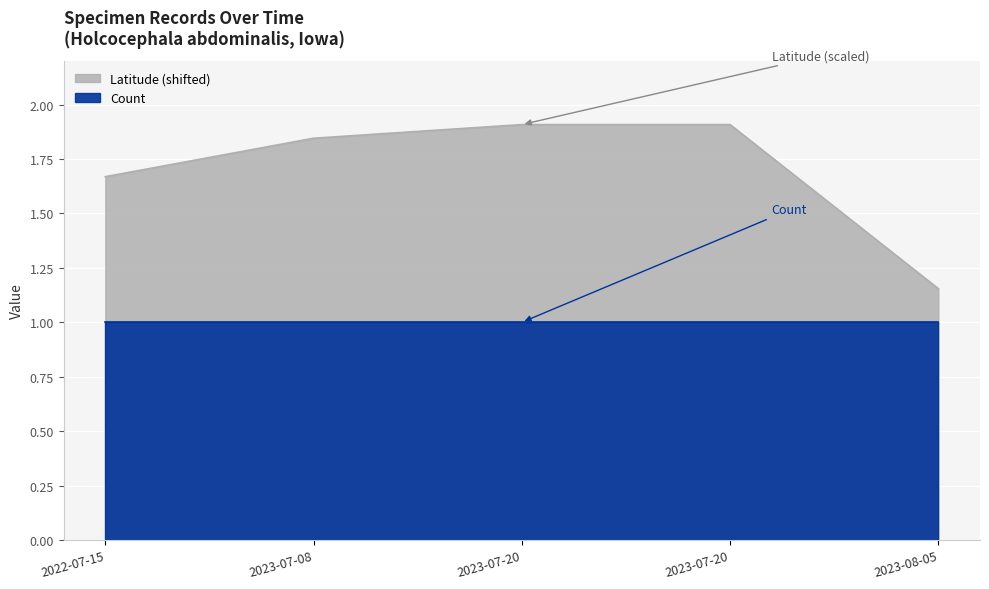

Which label corresponds to the largest value in the chart?

2023-07-20